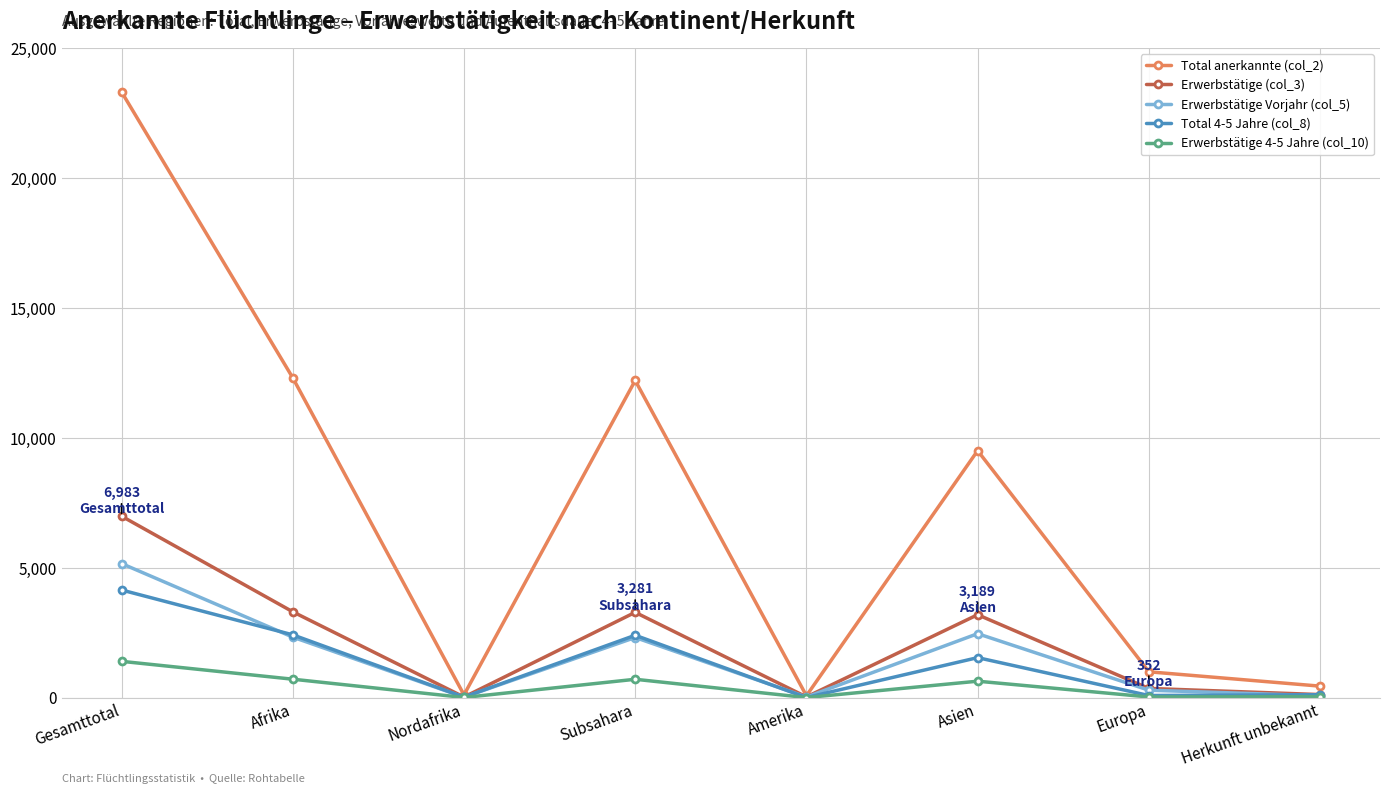

Is this an area chart (filled region under the line)?

No